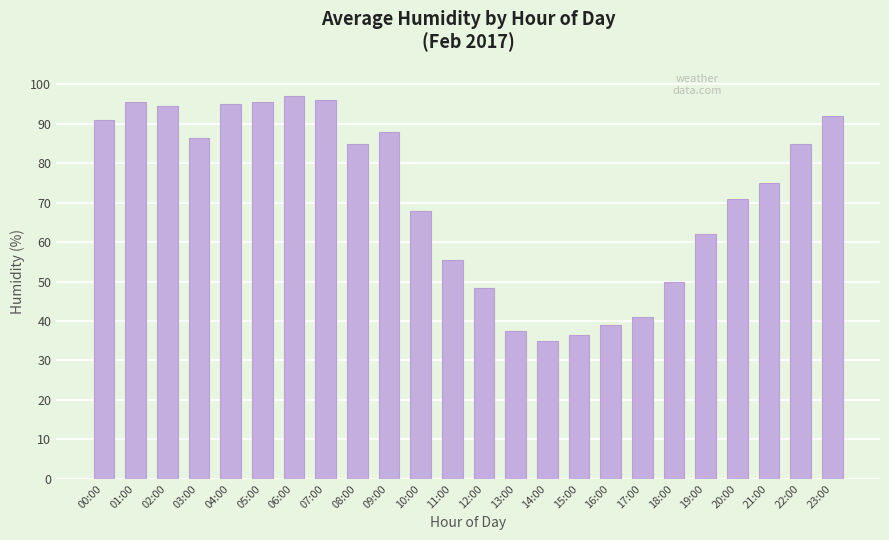

How many bars are there in total?

24